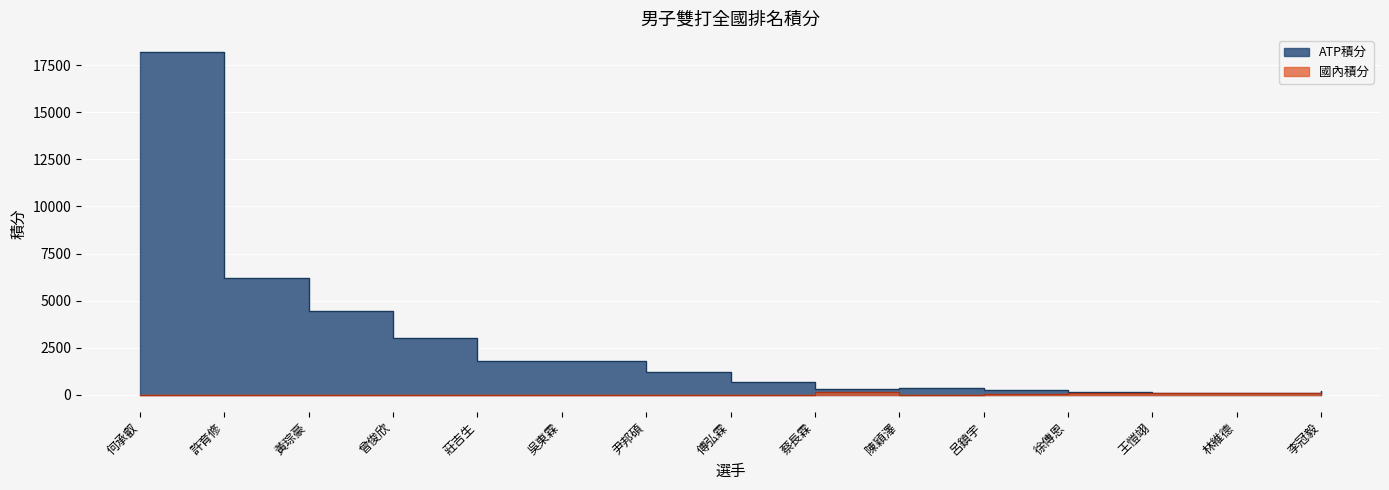

The value of ATP積分 at 呂鎮宇 is 386. True or false?

False